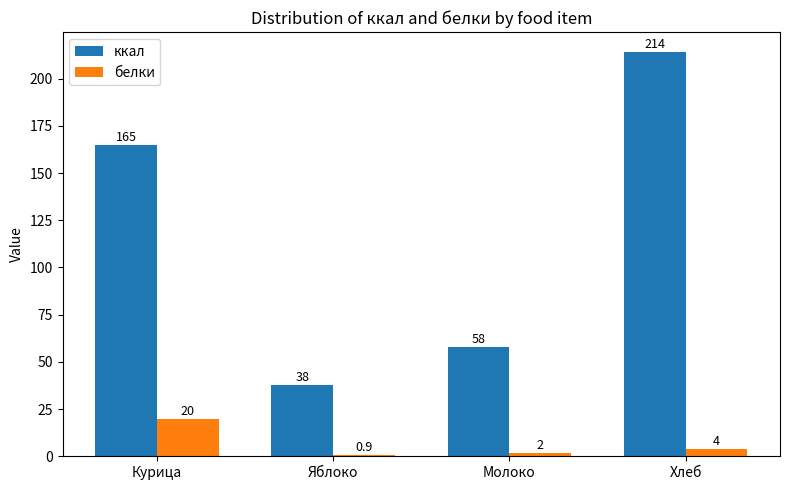

Reading left to right, extract all data points from this chart.

ккал: 165.0	38.0	58.0	214.0
белки: 20.0	0.9	2.0	4.0